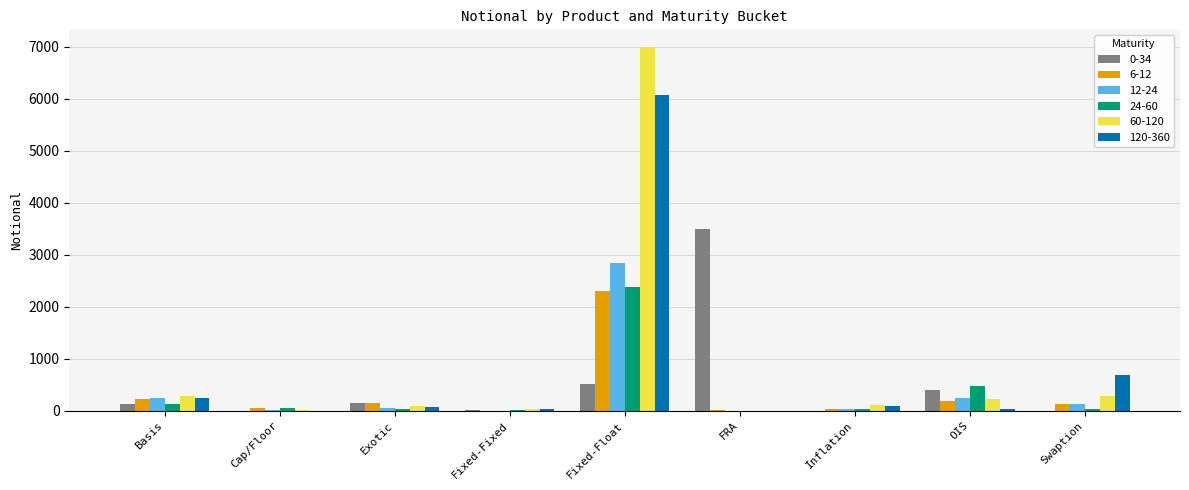

What are all the series names shown in the legend?

0-34, 6-12, 12-24, 24-60, 60-120, 120-360